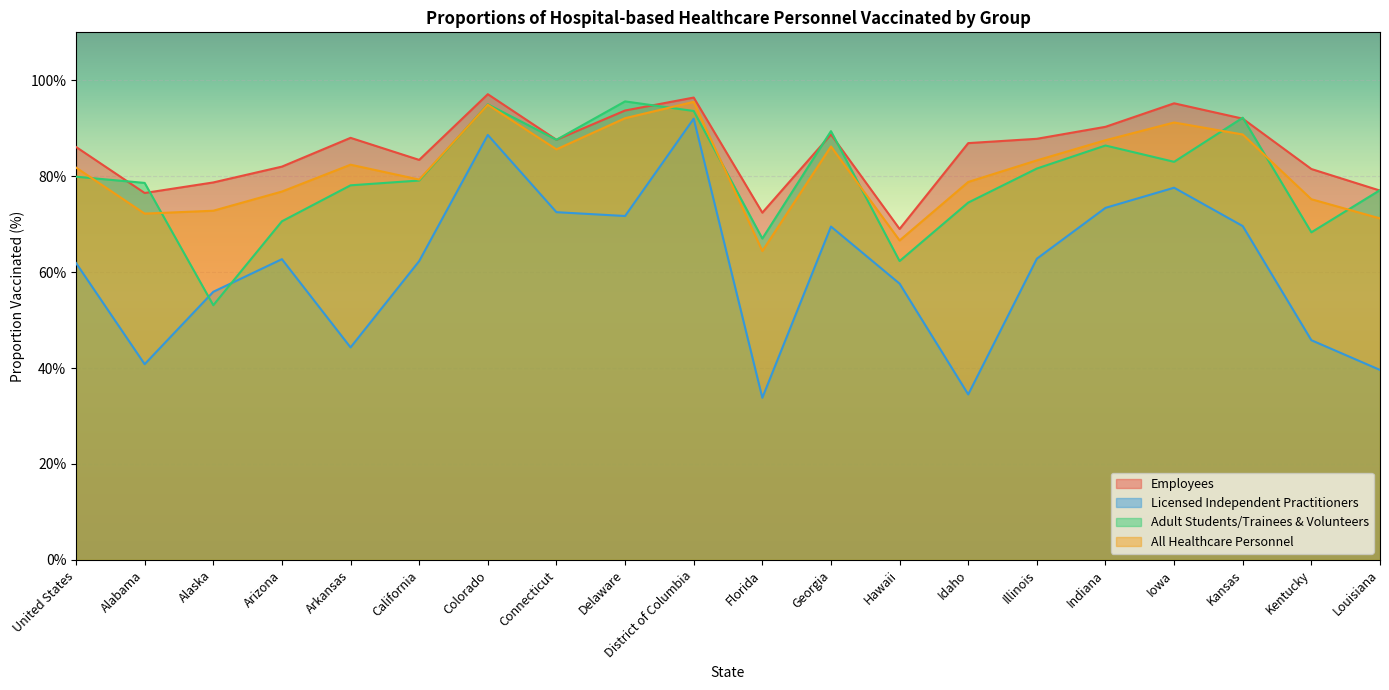

The Adult Students/Trainees & Volunteers series shows 38.7 at Louisiana. True or false?

False